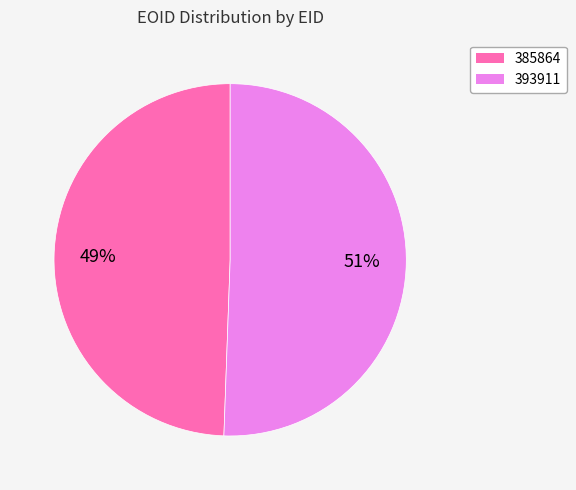

Do 393911 and 385864 together represent more than half of the pie?

Yes